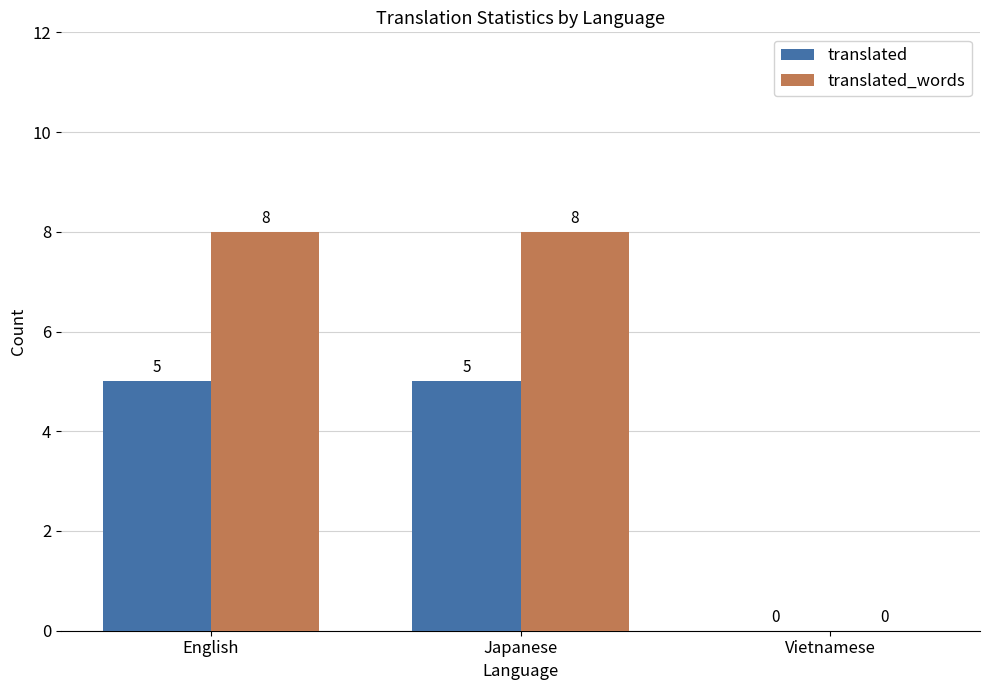

How many values in translated are above zero?

2